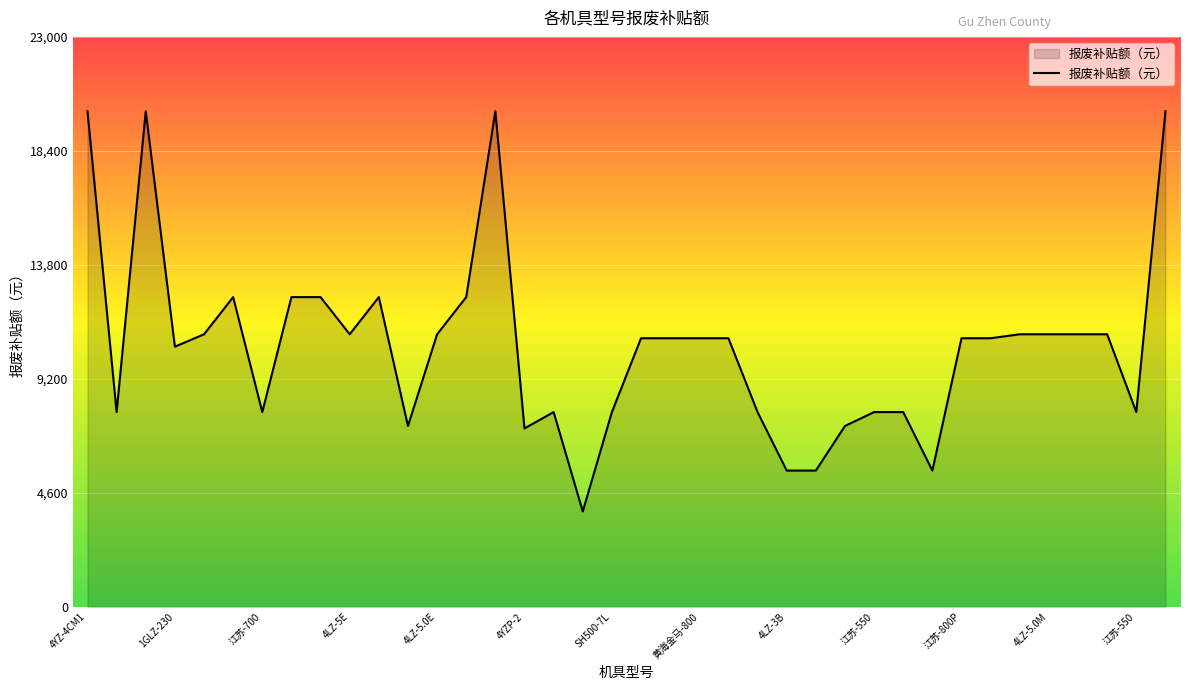

What is the difference between the maximum and minimum values?

16150